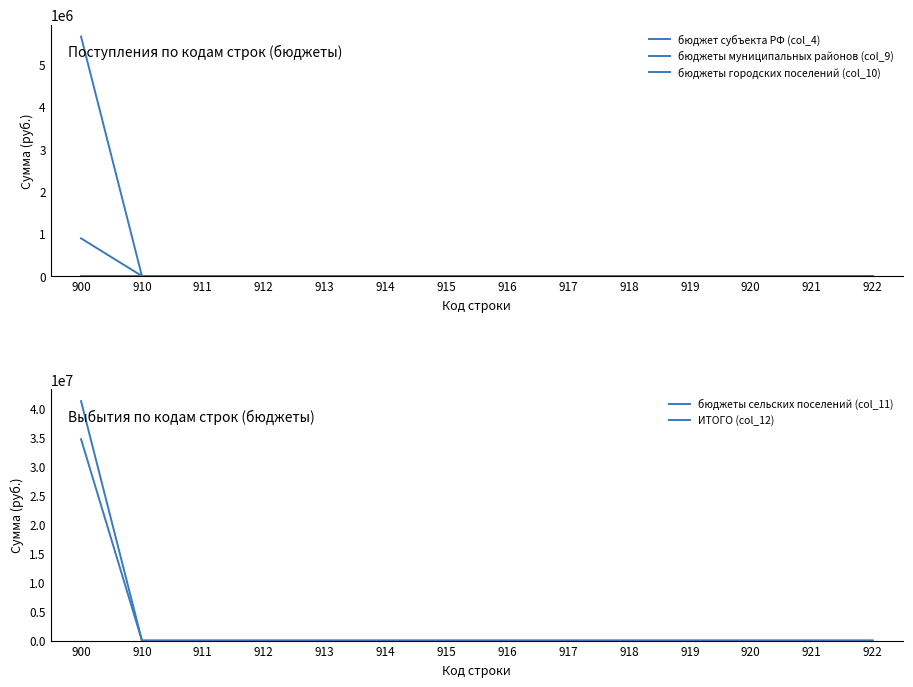

How many data points does each series have?

14